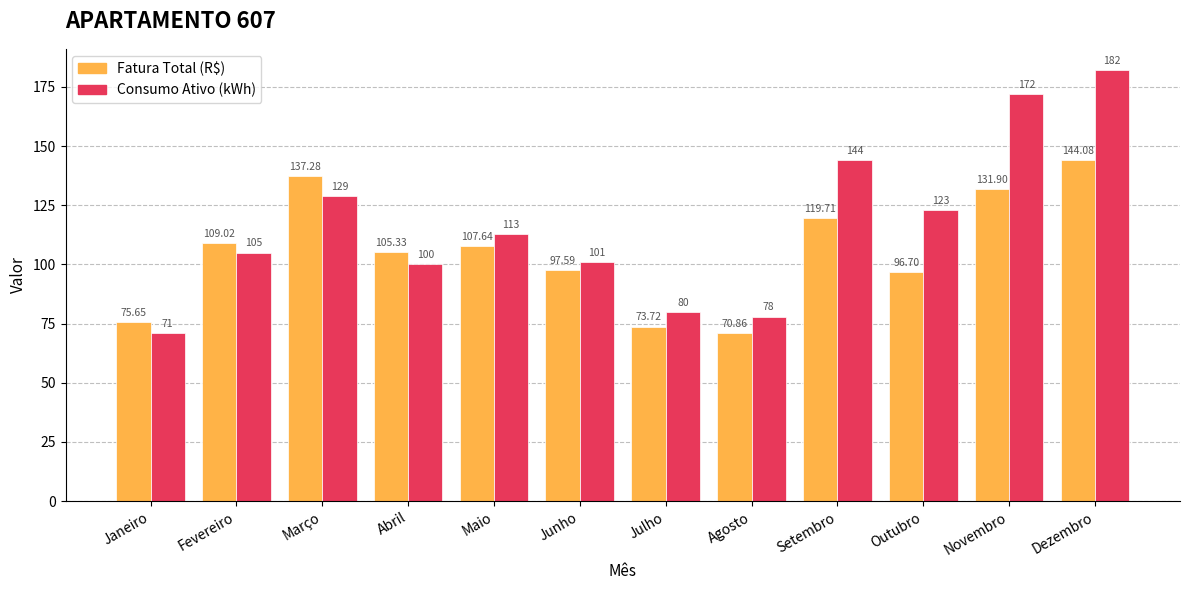

Are the bars grouped side by side (vs. stacked)?

Yes